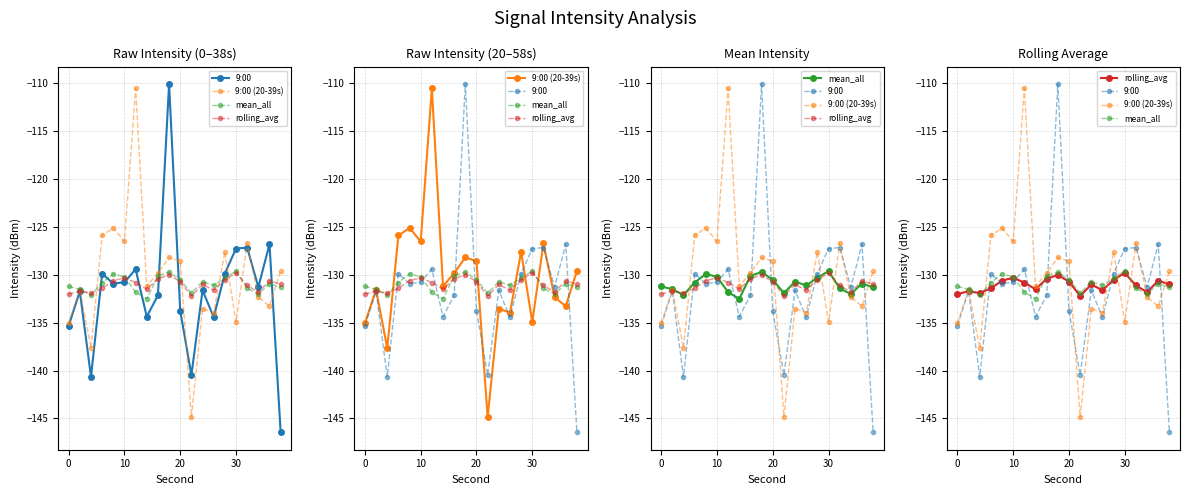

Rank the series by their maximum value, from lowest to highest.

rolling_avg, mean_all, 9:00 (20-39s), 9:00